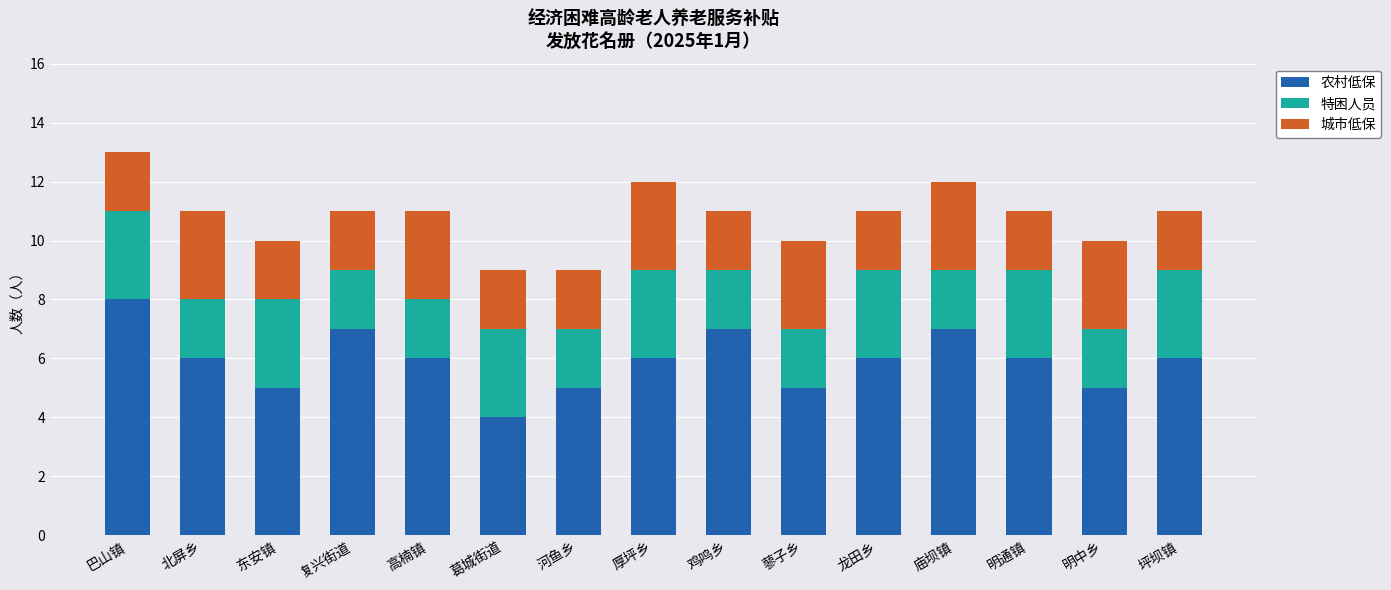

Which category has the highest value in the 农村低保 series?

巴山镇